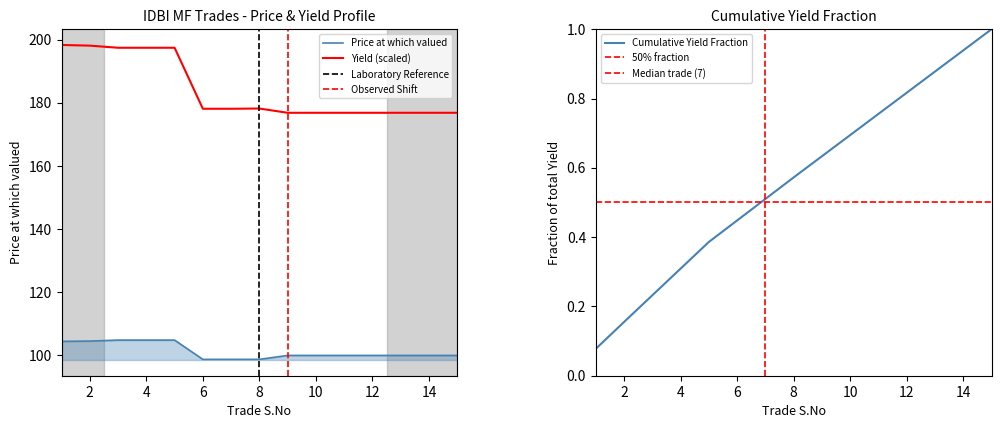

Which series has the largest range (max minus min)?

Yield at which valued